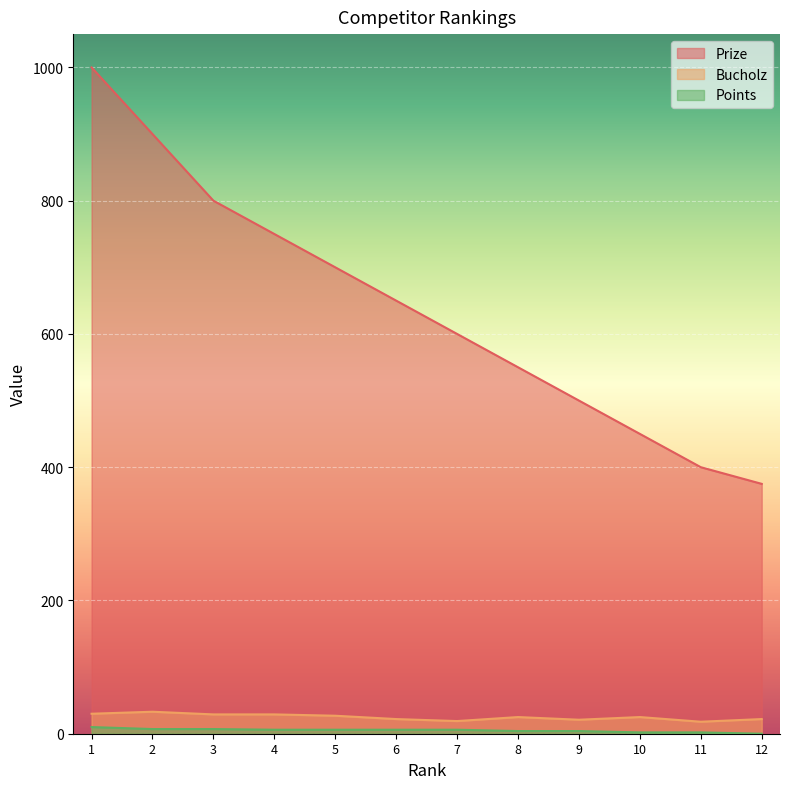

How many lines are shown in the chart?

3